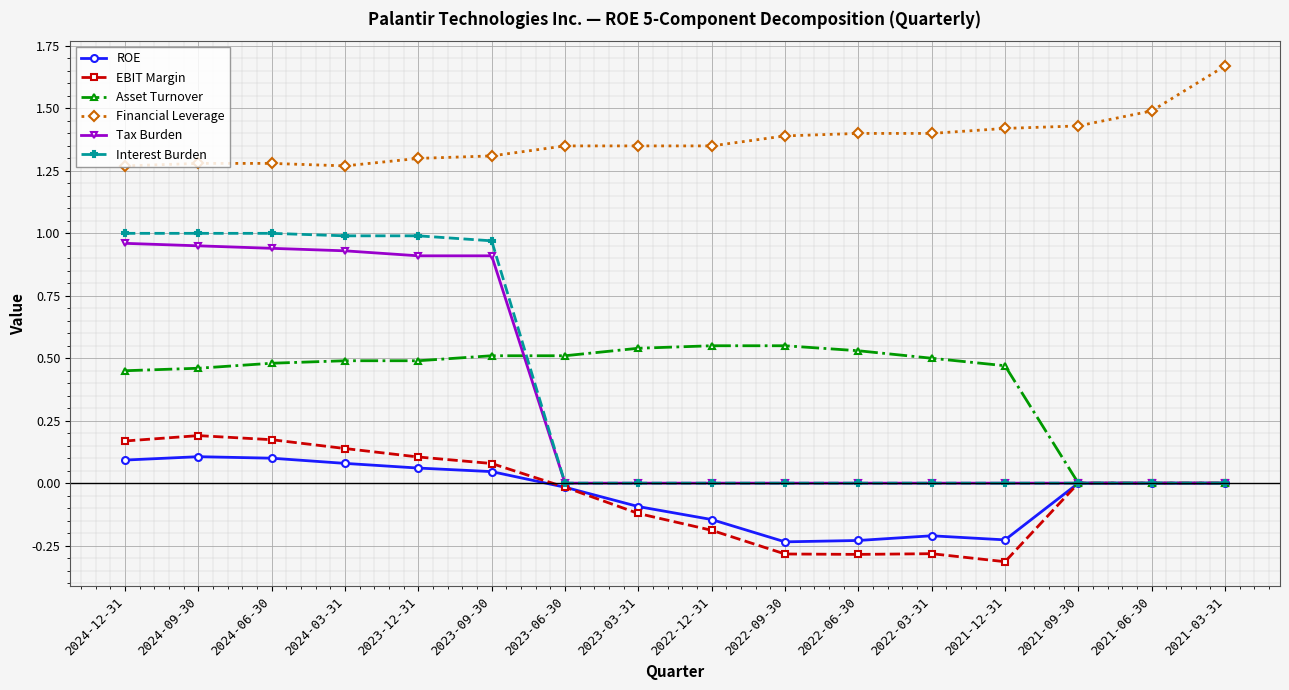

True or false: Asset Turnover and Financial Leverage cross at least once.

False